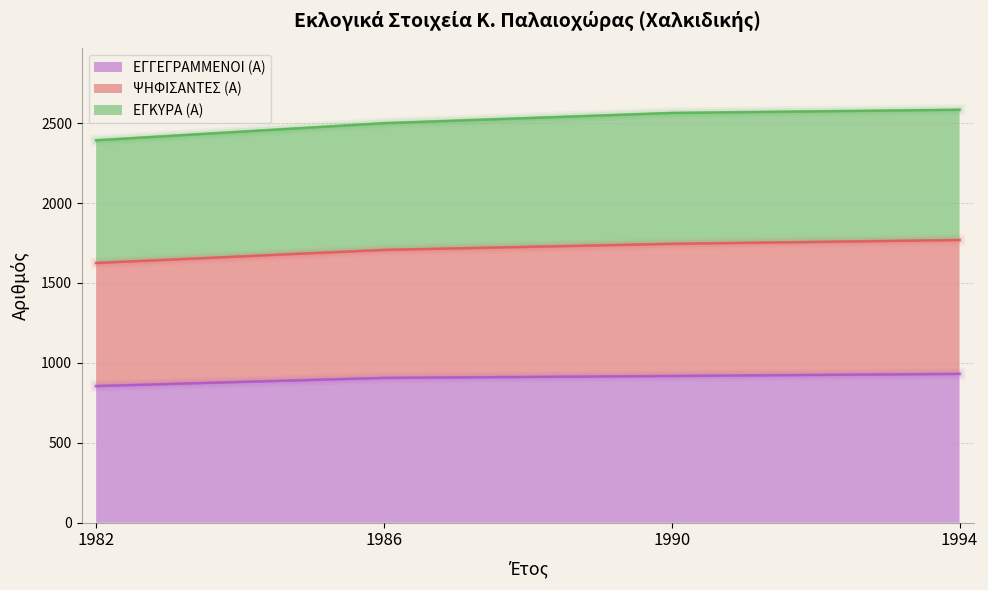

Which series has the widest spread of values?

ΨΗΦΙΣΑΝΤΕΣ (Α)